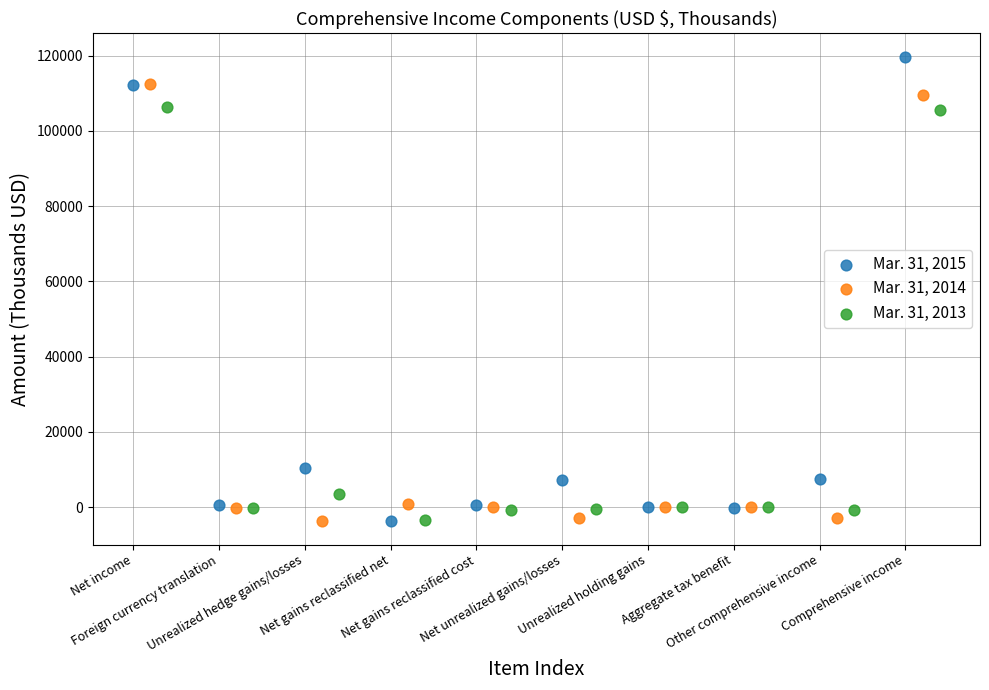

Which series has the largest Y range (max minus min)?

Mar. 31, 2015